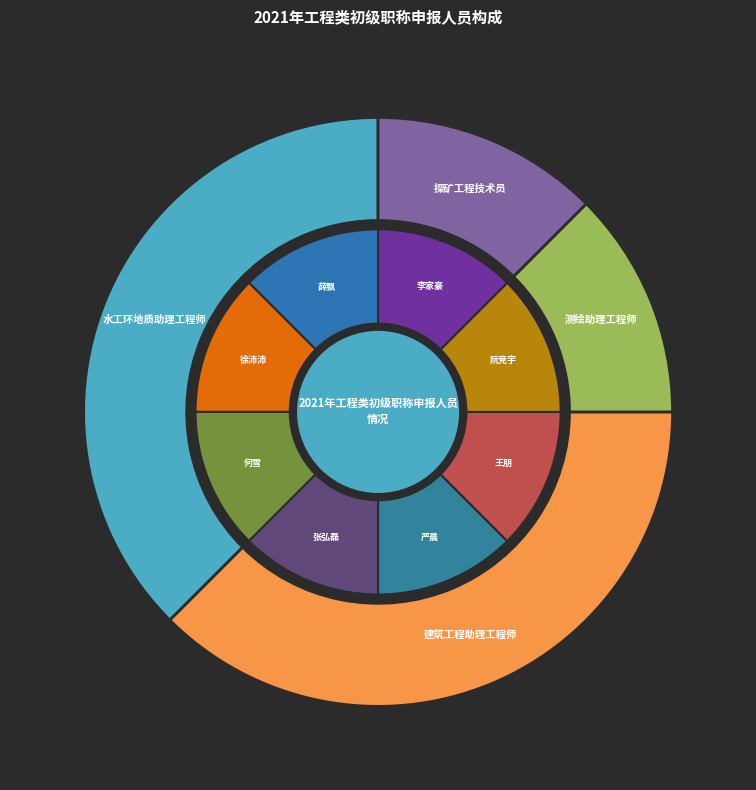

Is it true that 探矿工程技术员 is 3% of the pie?

False